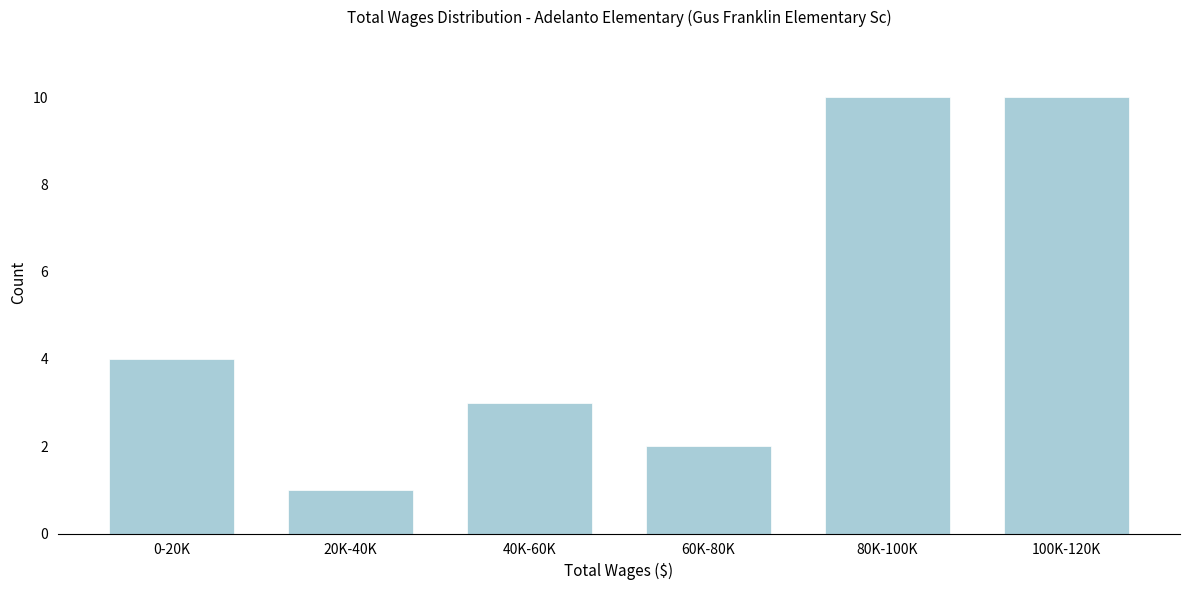

Reading left to right, transcribe all the data shown in this chart.

0-20K=4	20K-40K=1	40K-60K=3	60K-80K=2	80K-100K=10	100K-120K=10